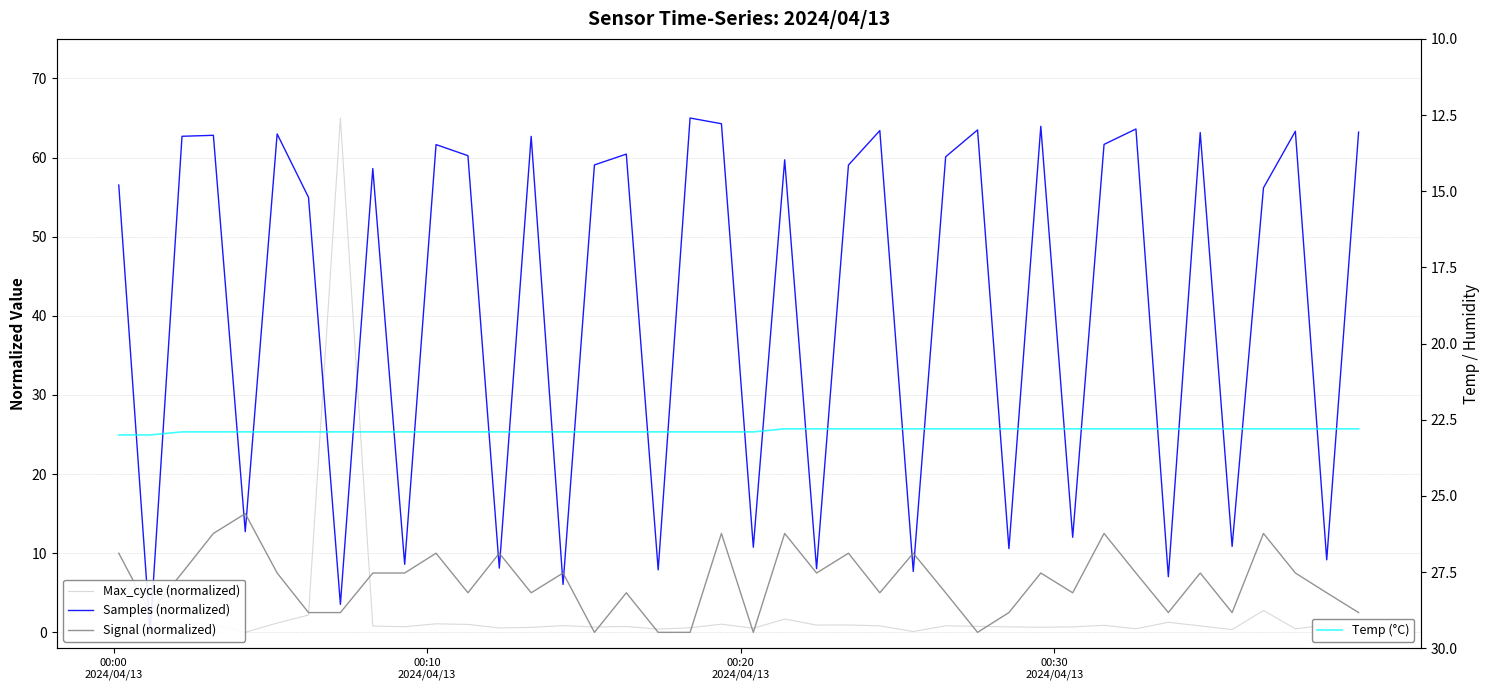

How many categories are shown in the chart?

40